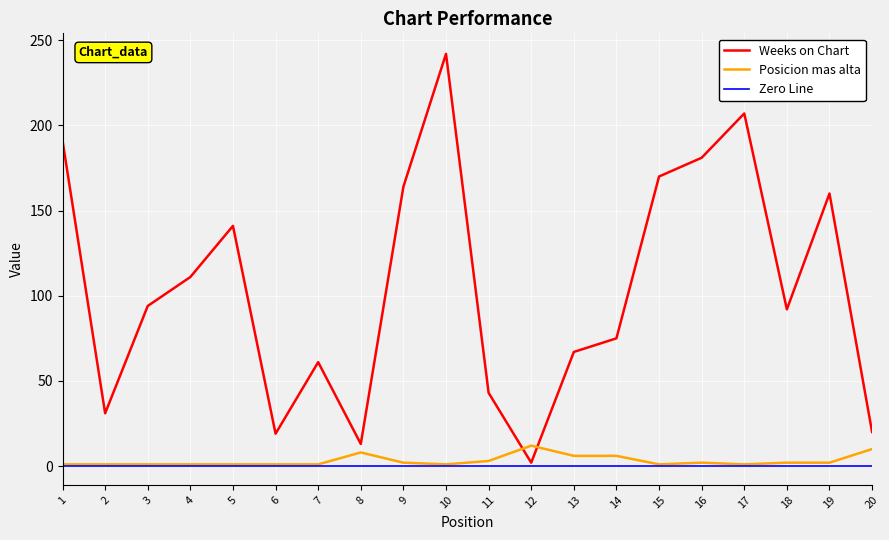

How many intersections are there between Posicion mas alta and Weeks on Chart?

2